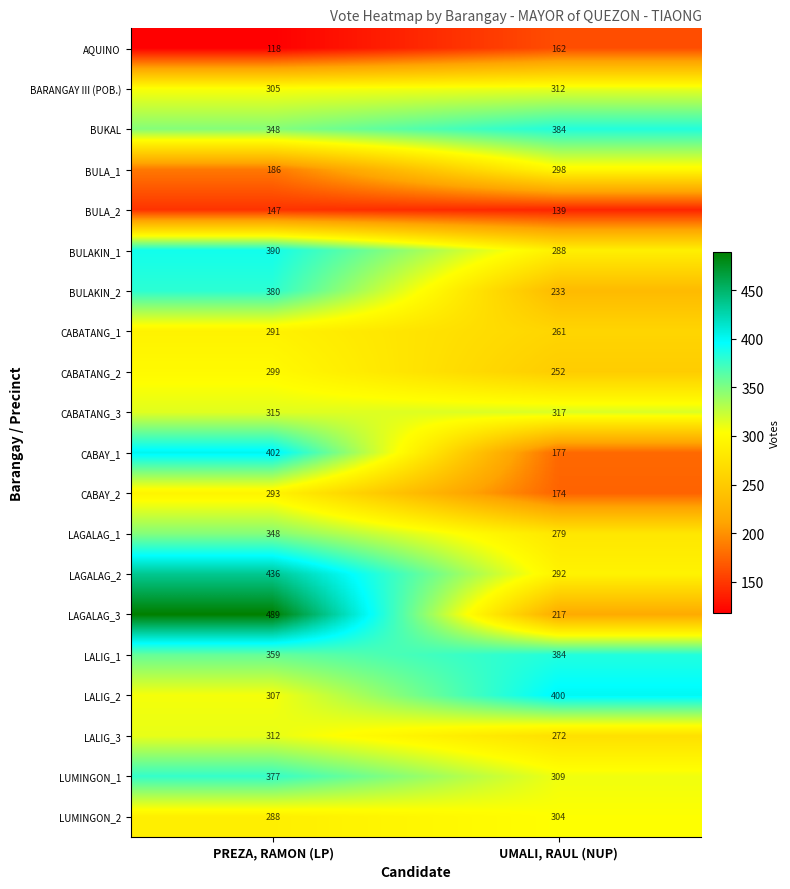

The value of CABATANG_3 at UMALI, RAUL (NUP) is 429. True or false?

False